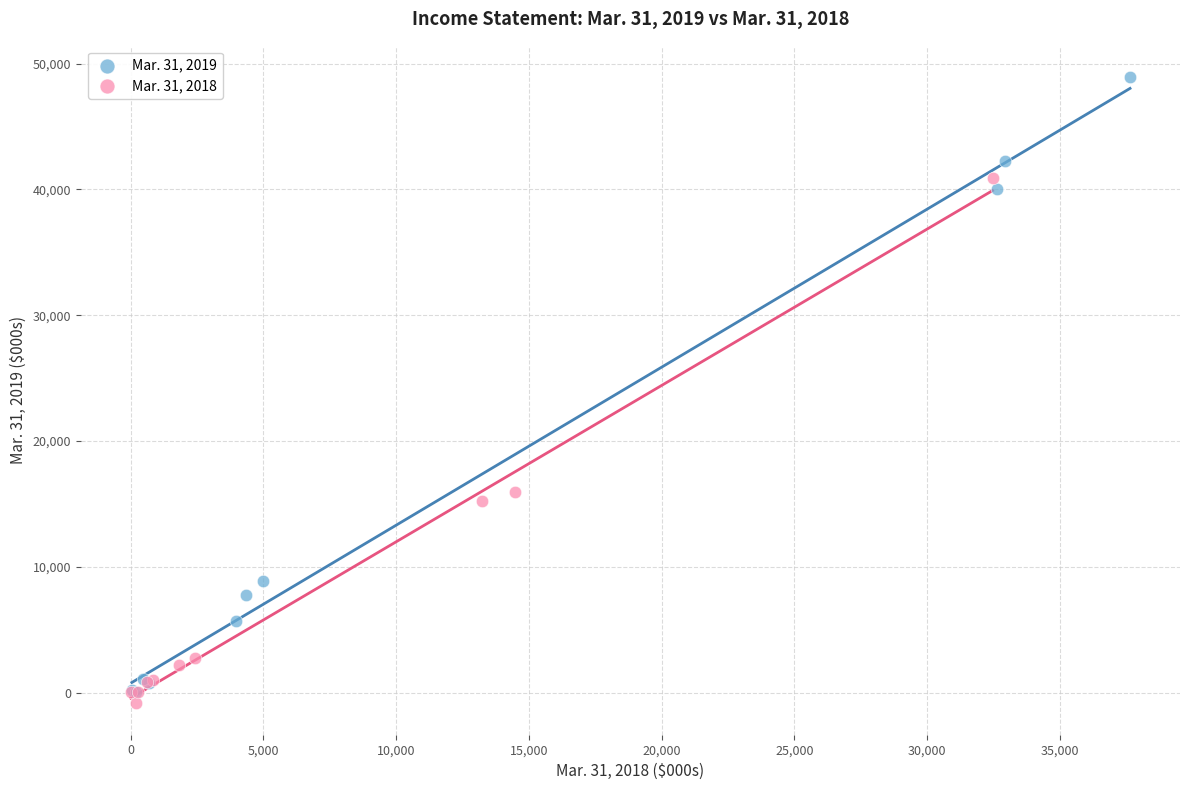

Which series reaches the maximum Y coordinate?

Mar. 31, 2019